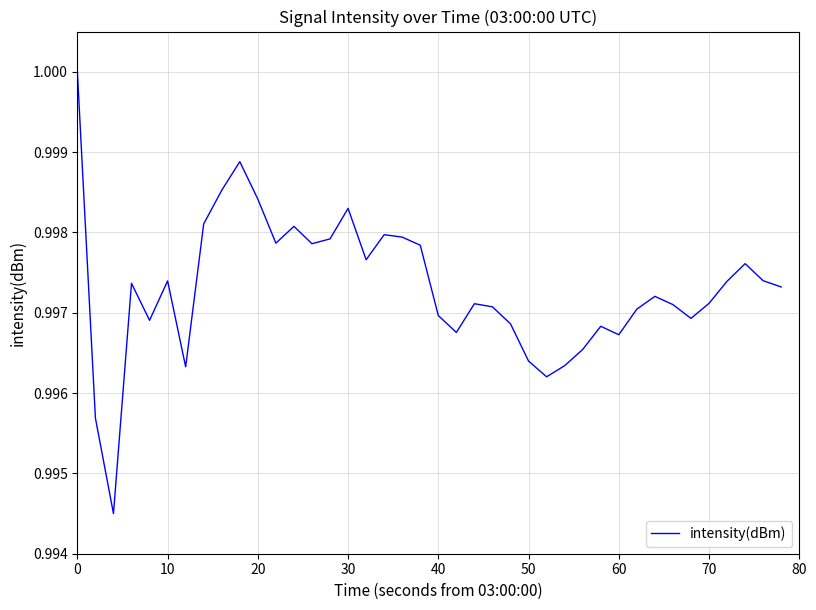

How many lines are shown in the chart?

1